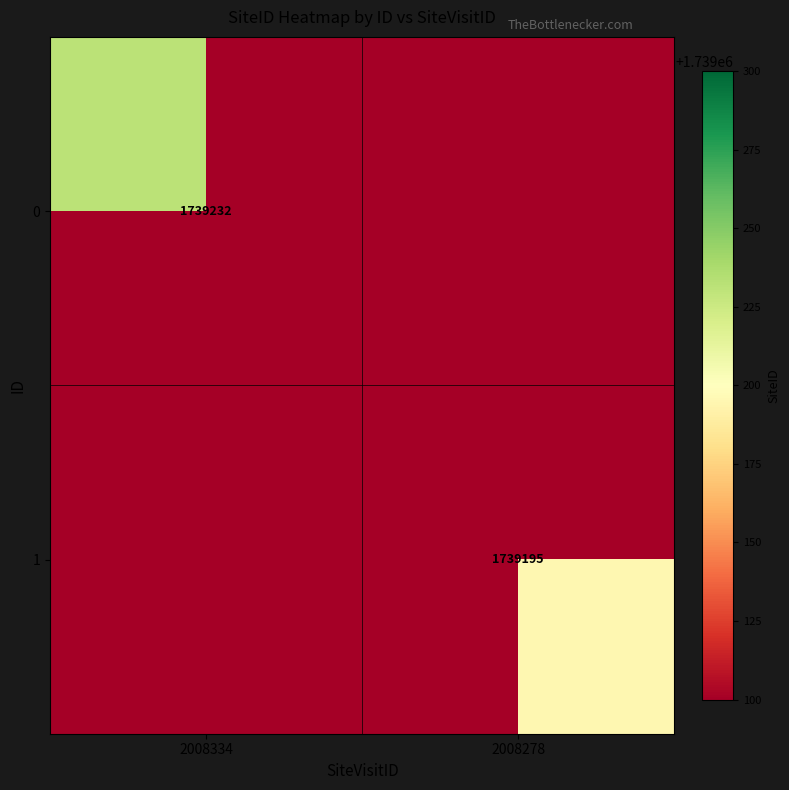

True or false: 1 has a value of 1739195 at 2008278.

True